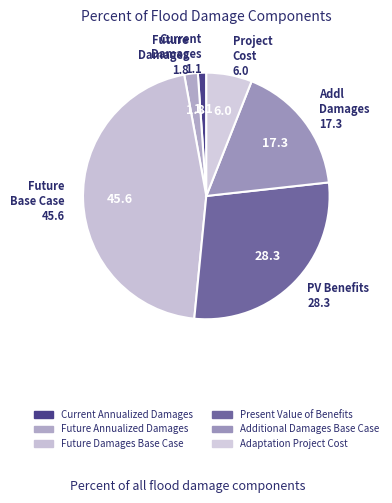

Does any single category account for the majority?

No